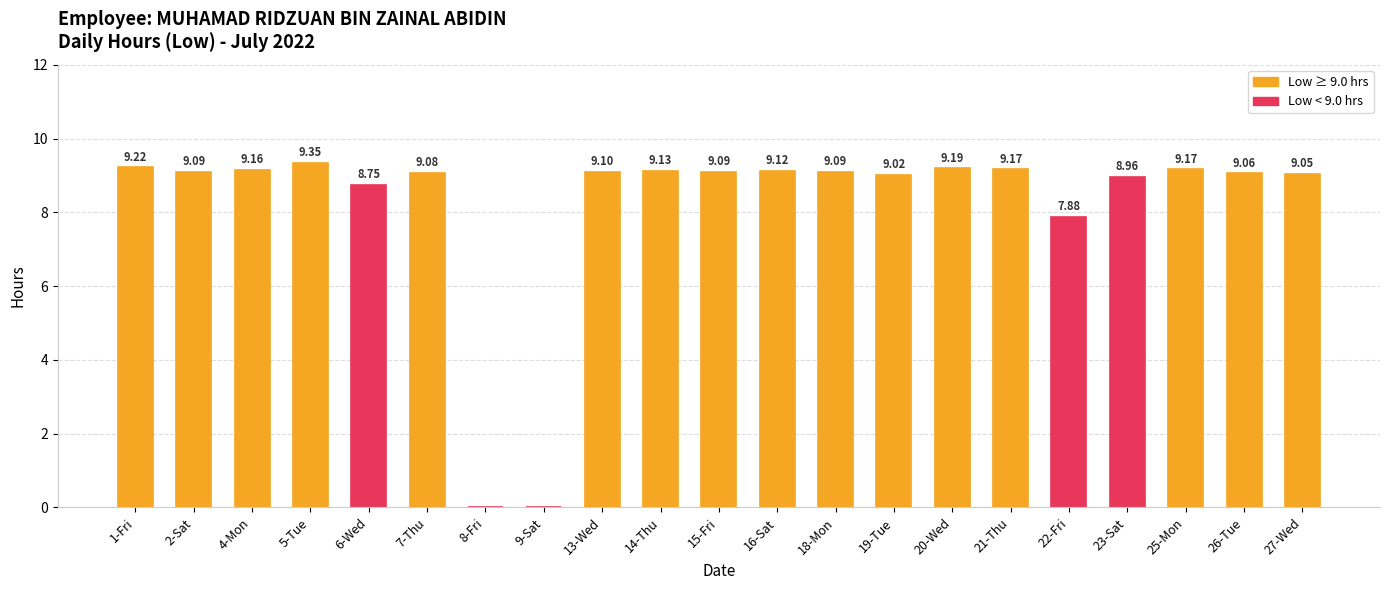

Which has a higher value, 23-Sat or 16-Sat?

16-Sat